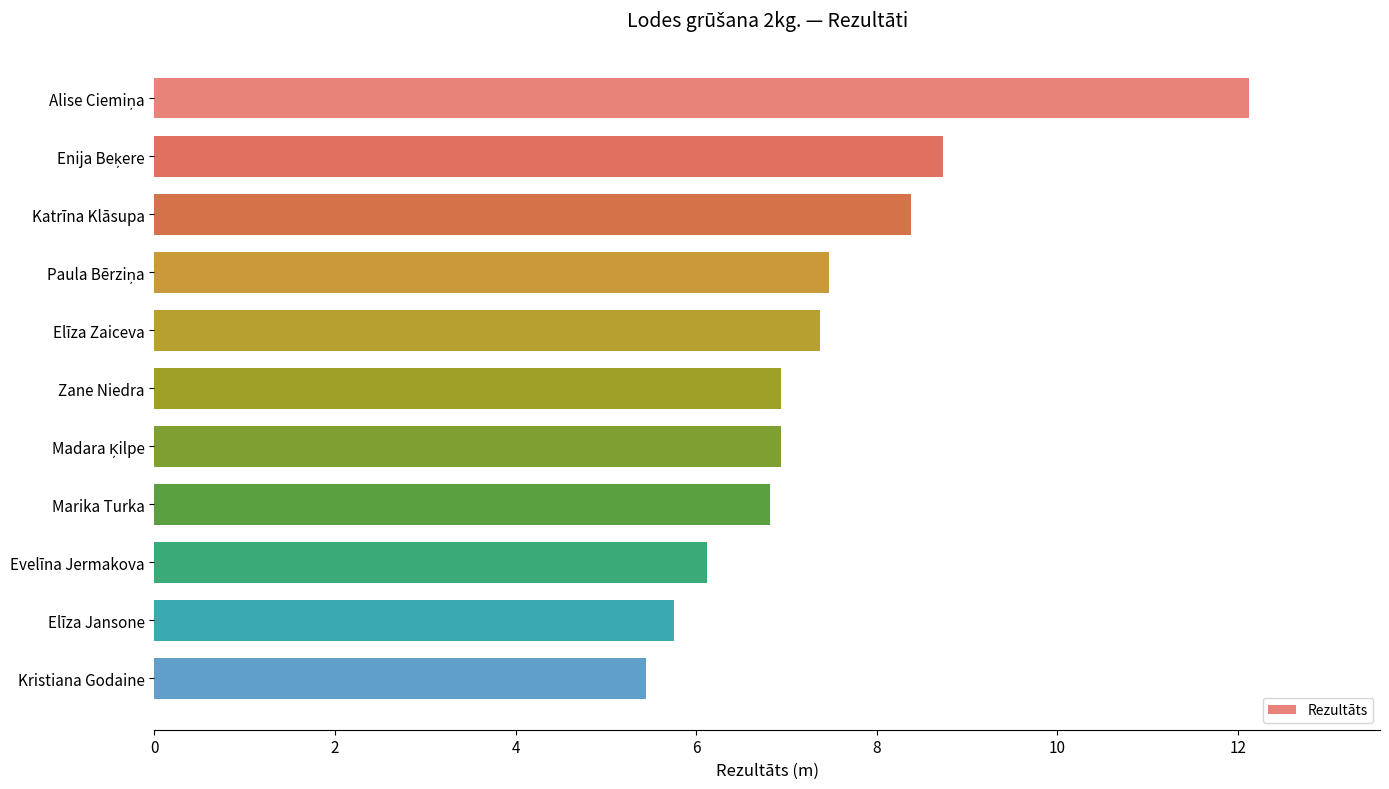

Reading bottom to top, transcribe all the data shown in this chart.

5.4	5.8	6.1	6.8	6.9	6.9	7.4	7.5	8.4	8.7	12.1